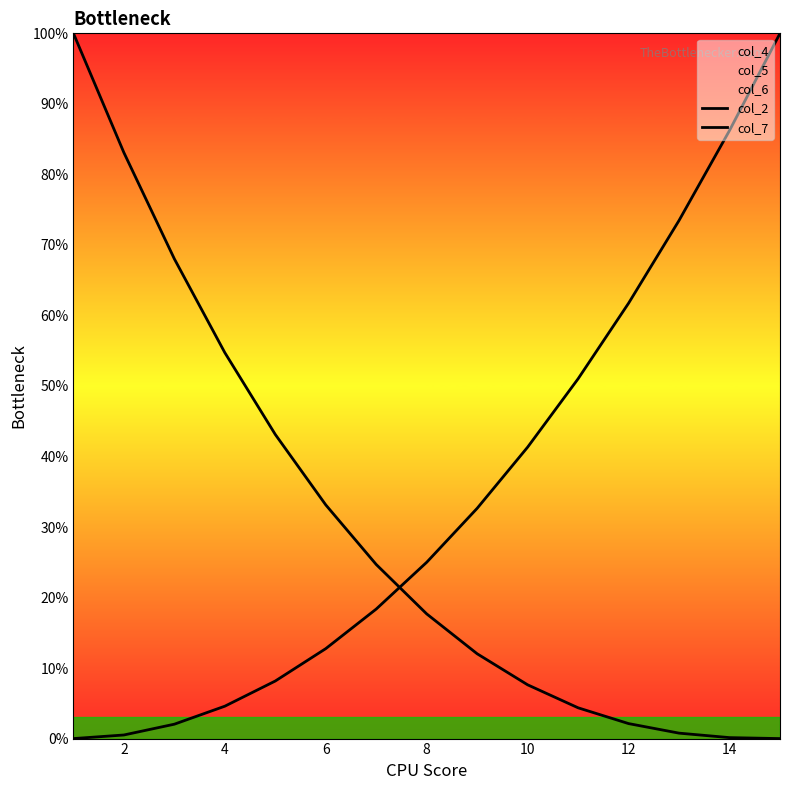

Is the value of col_7 at 13 greater than the value of col_2 at 0?

No